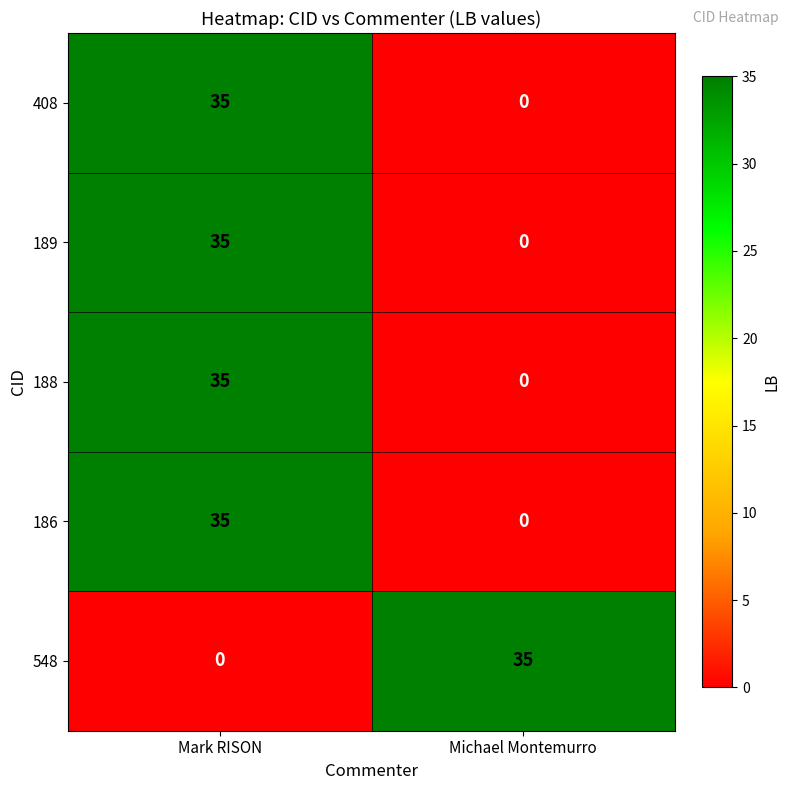

Which category has the lowest value in the 188 series?

Michael Montemurro